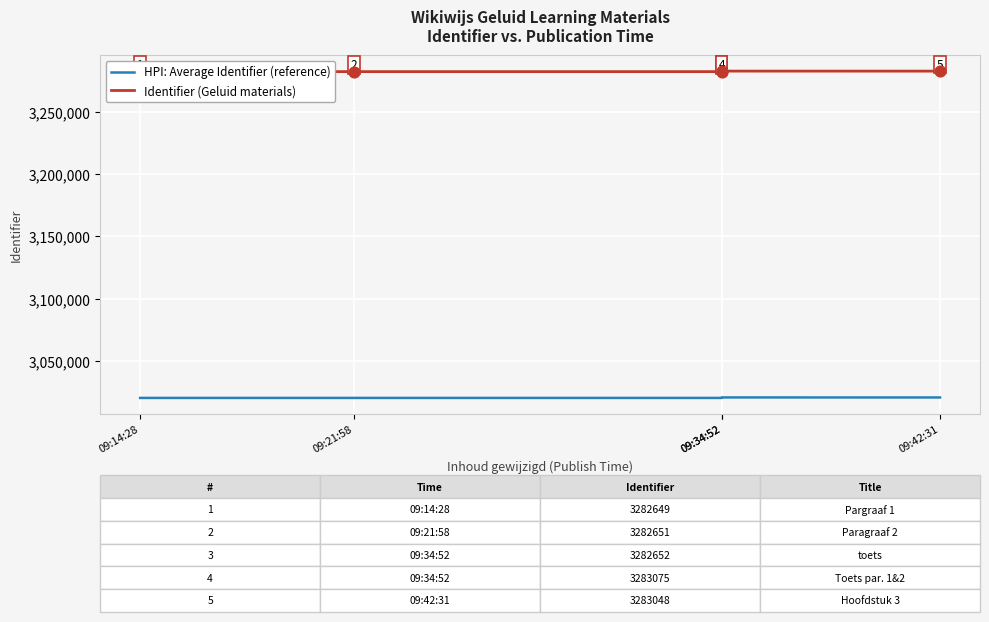

Which series contains the lowest Y value?

HPI: Average Identifier (reference)